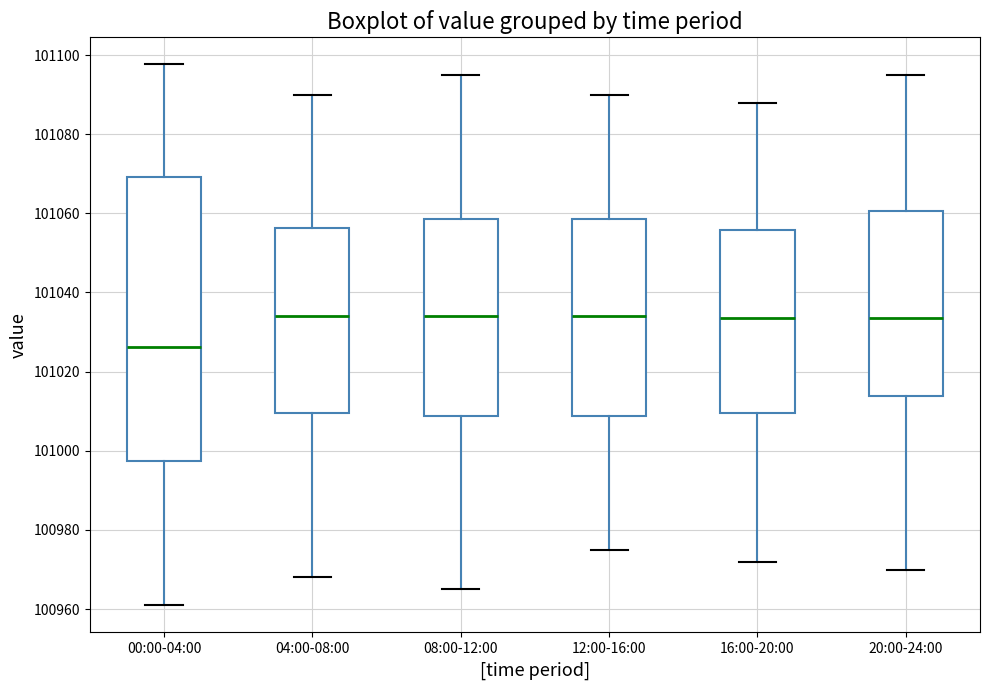

Reading left to right, read every box against the y-axis: the position of its median line, the range the box covers, and the ends of its whiskers. The values are not printed on the chart, so give them approximately, as read against the axis.

00:00-04:00: median 101026, box 100998 to 101070, whiskers 100960 to 101098
04:00-08:00: median 101034, box 101010 to 101056, whiskers 100968 to 101090
08:00-12:00: median 101034, box 101008 to 101058, whiskers 100966 to 101096
12:00-16:00: median 101034, box 101008 to 101058, whiskers 100976 to 101090
16:00-20:00: median 101034, box 101010 to 101056, whiskers 100972 to 101088
20:00-24:00: median 101034, box 101014 to 101060, whiskers 100970 to 101096